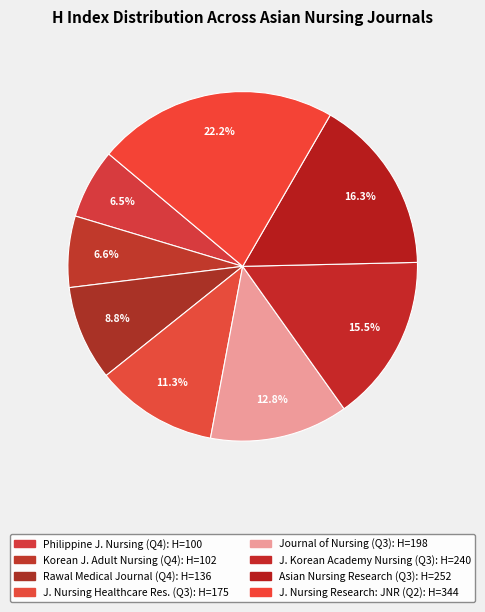

Which category has the biggest portion of the pie?

Journal of Nursing Research: JNR